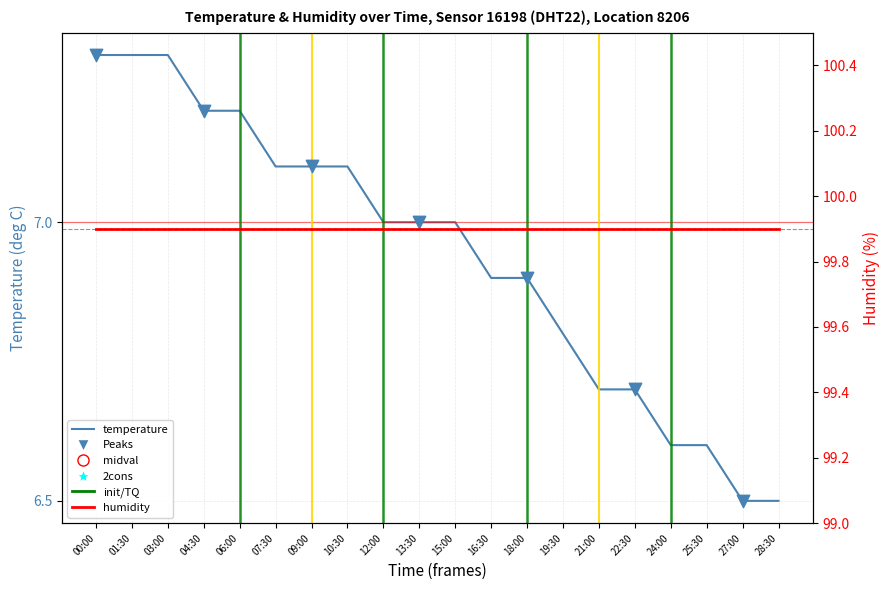

Which has a higher value, 13:30 or 18:00?

13:30